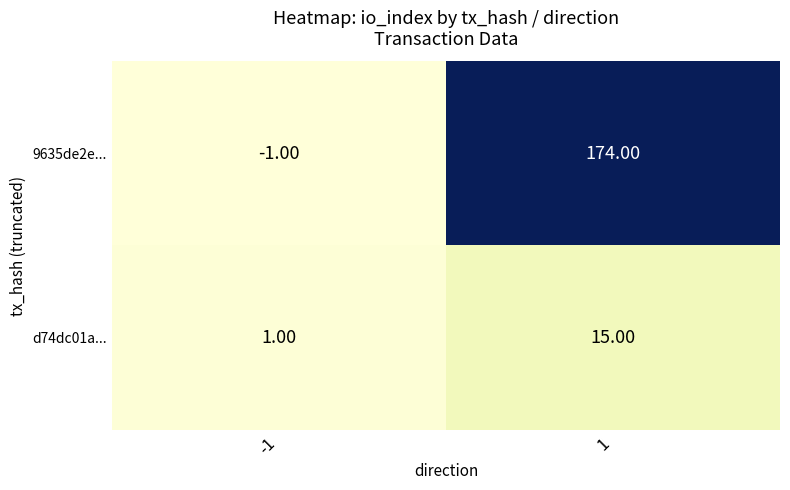

What is the difference between the highest and lowest values at 1?

159